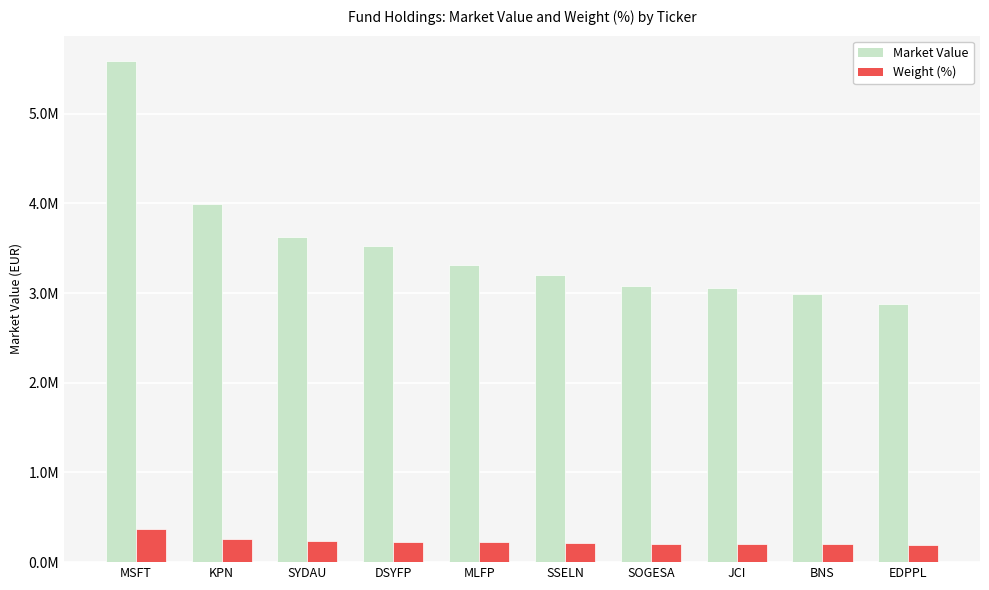

What are all the series names shown in the legend?

Market Value, Weight (%)